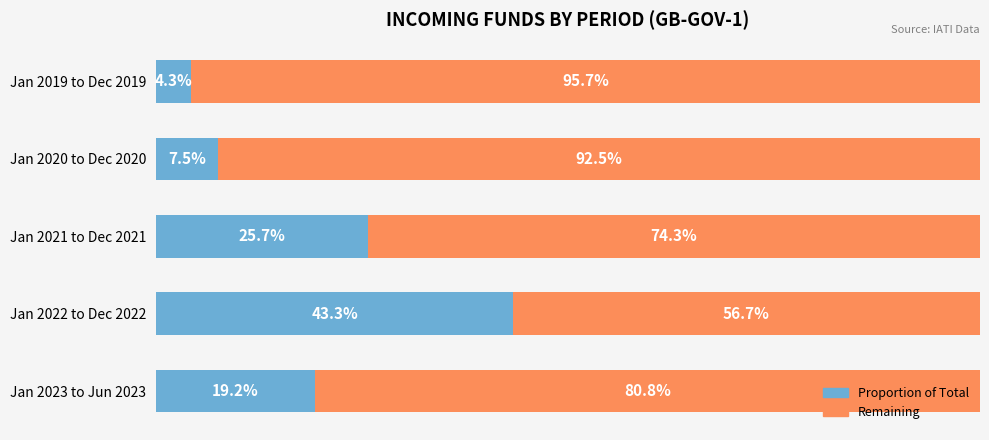

List the labels in order of Proportion of Total value, smallest first.

Jan 2019 to Dec 2019, Jan 2020 to Dec 2020, Jan 2023 to Jun 2023, Jan 2021 to Dec 2021, Jan 2022 to Dec 2022